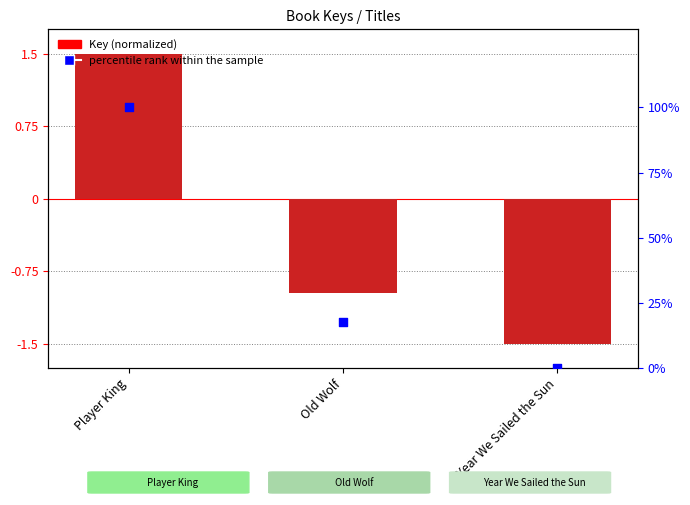

Which series has the largest total across all categories?

percentile rank within the sample